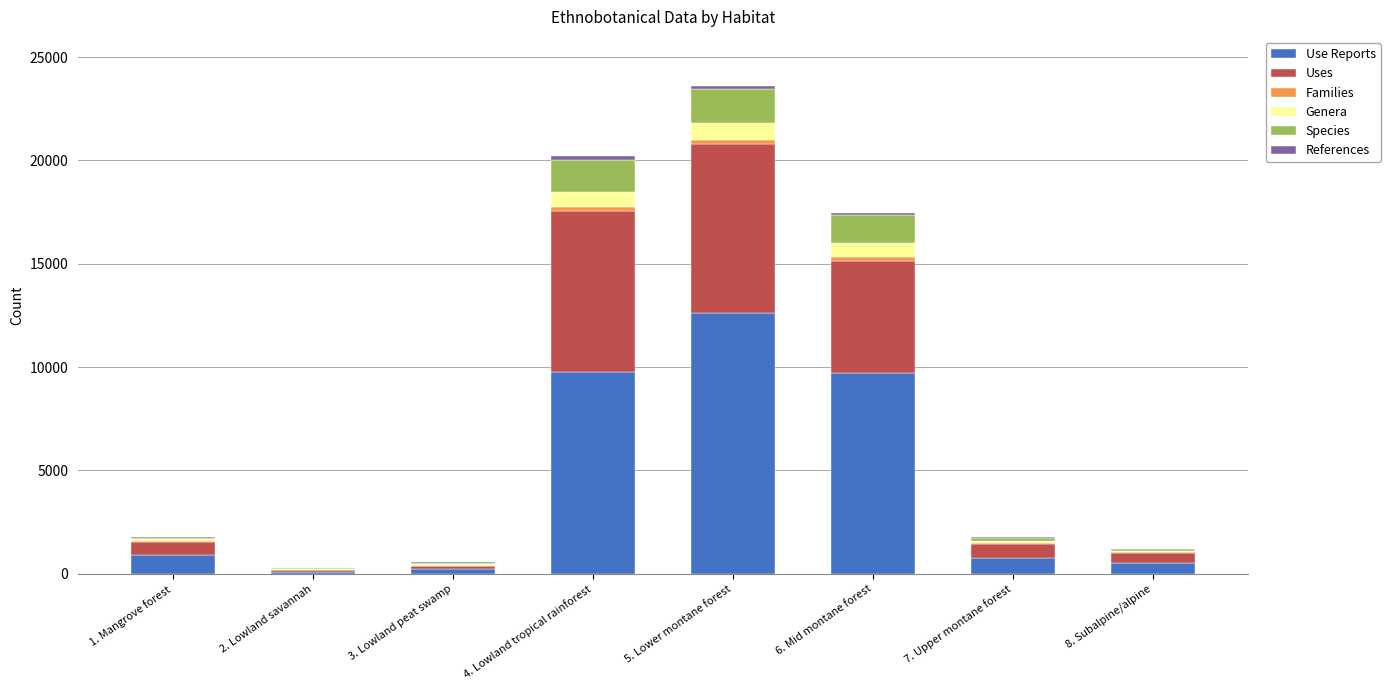

At which category is the sum across all series the highest?

5. Lower montane forest